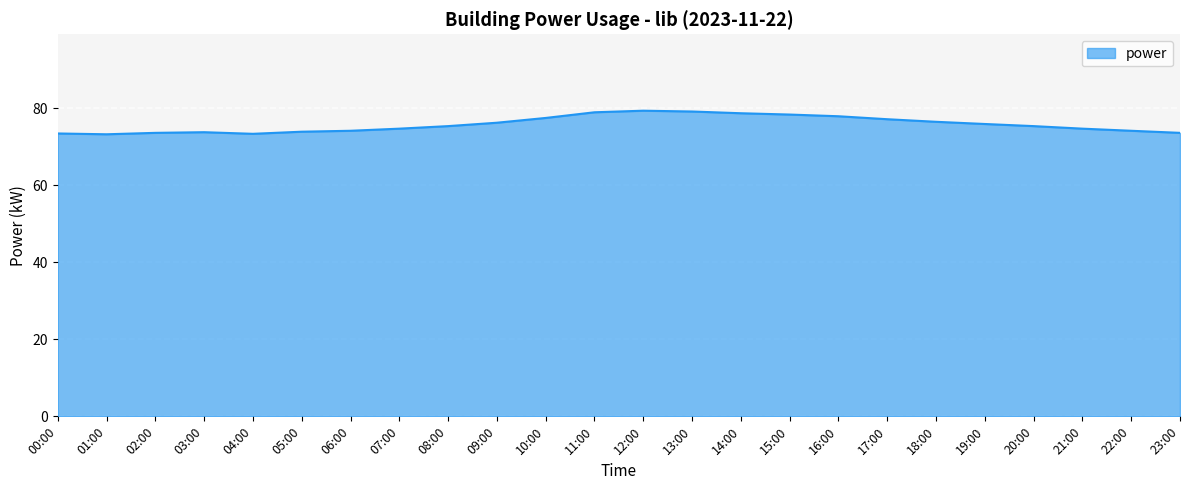

What is the difference between the maximum and minimum values?

6.1